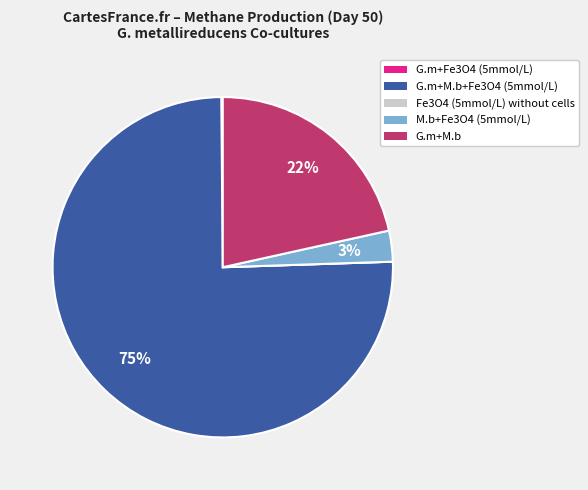

To the nearest percent, what is the average slice percentage?

20%